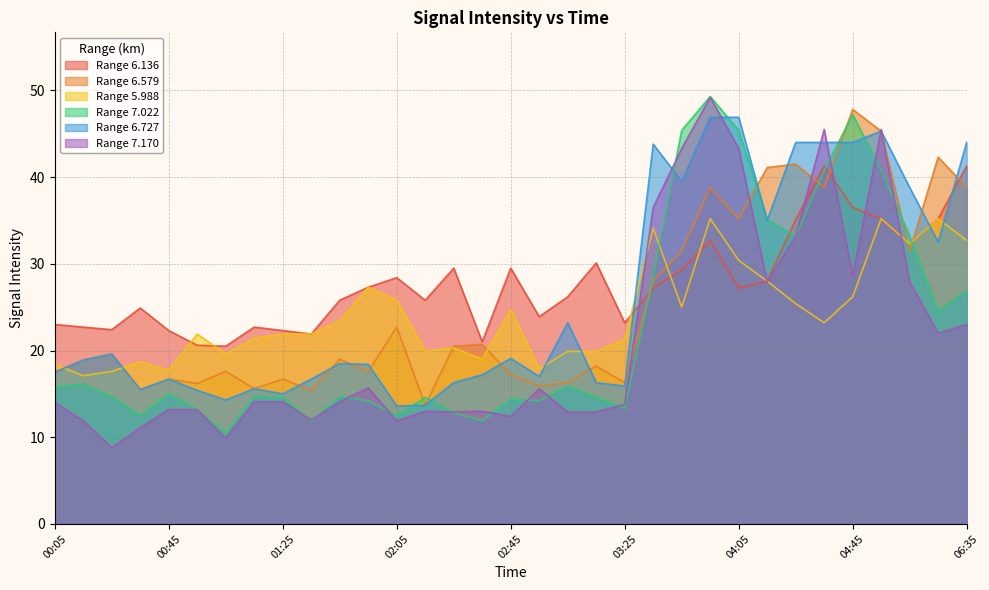

Where do 7.022 and 6.727 first cross each other?

02:05 and 02:15